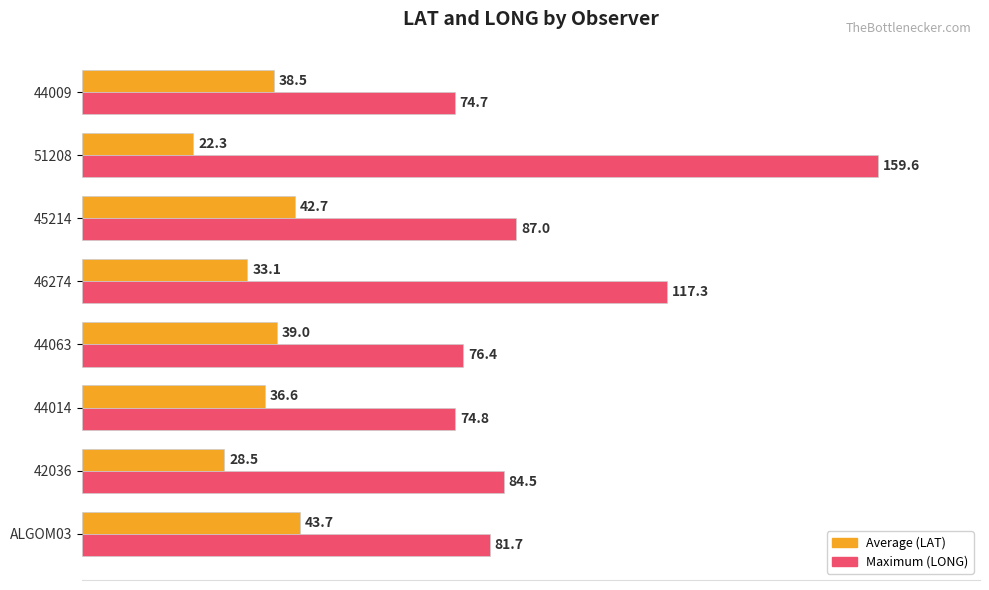

Is it true that Maximum (LONG) equals 81.7 at ALGOM03?

True